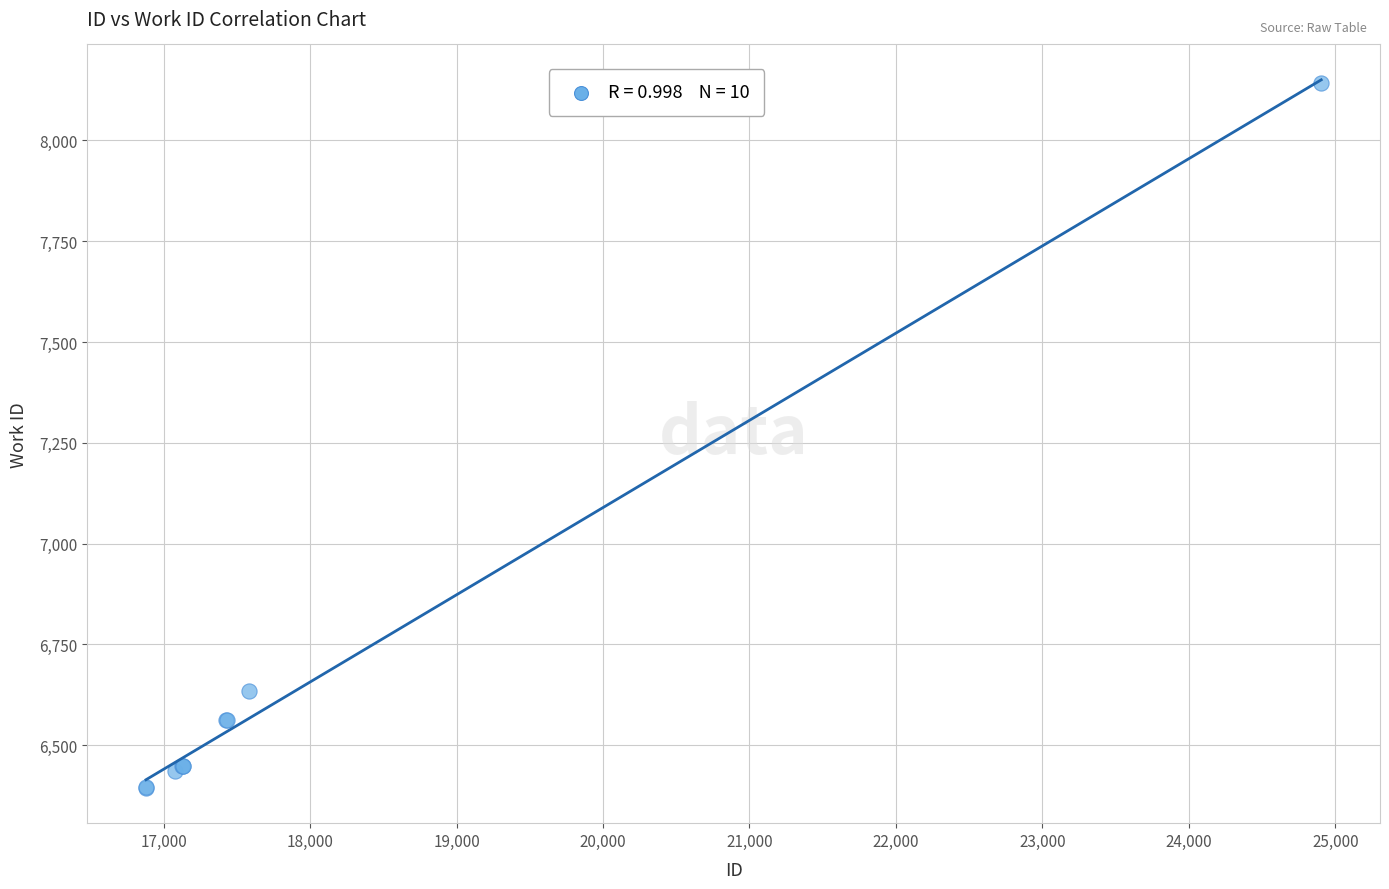

What Y value in the scatter plot is closest to 7268?

6633